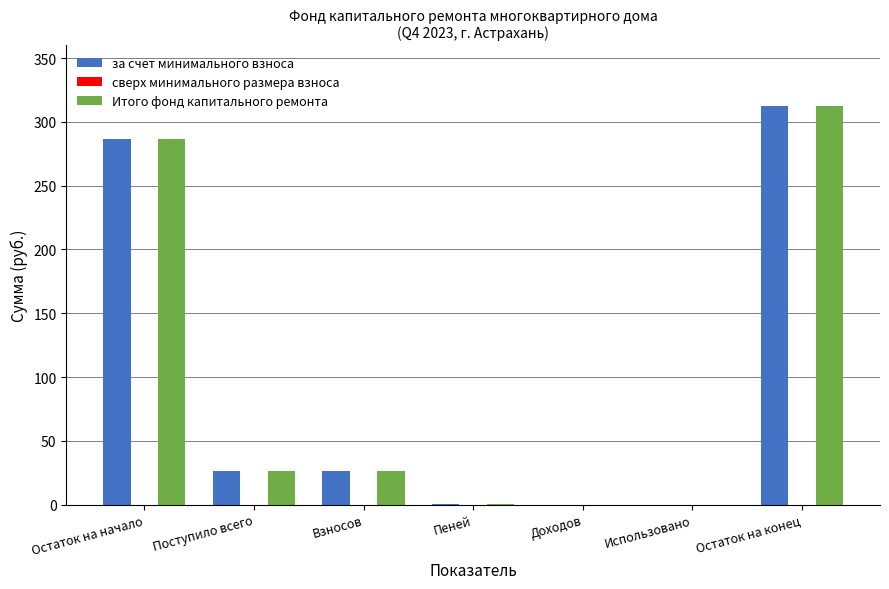

What is the total value across all series at Поступило всего?

52.2